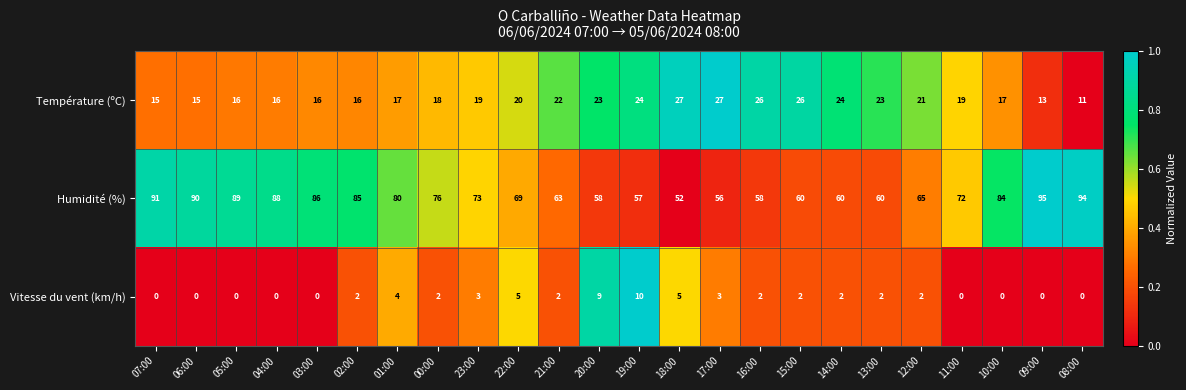

What is the total value across all series at 17:00?

86